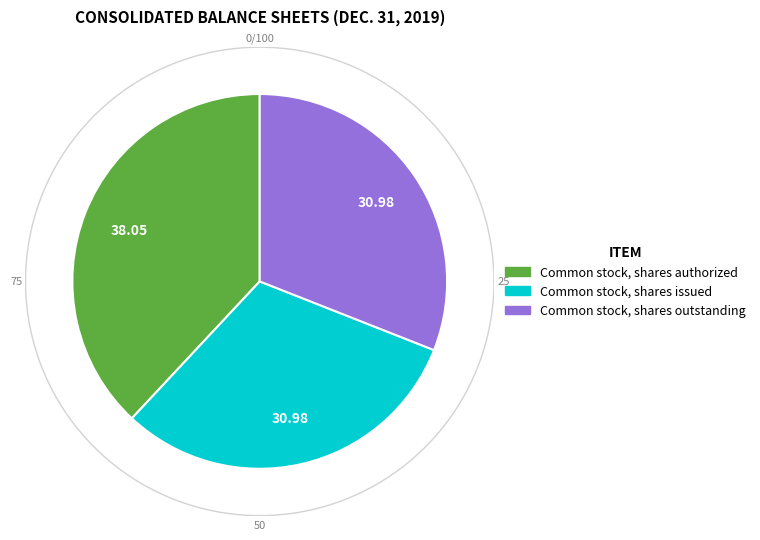

What portion of the pie excludes Common stock, shares issued?

69.0%